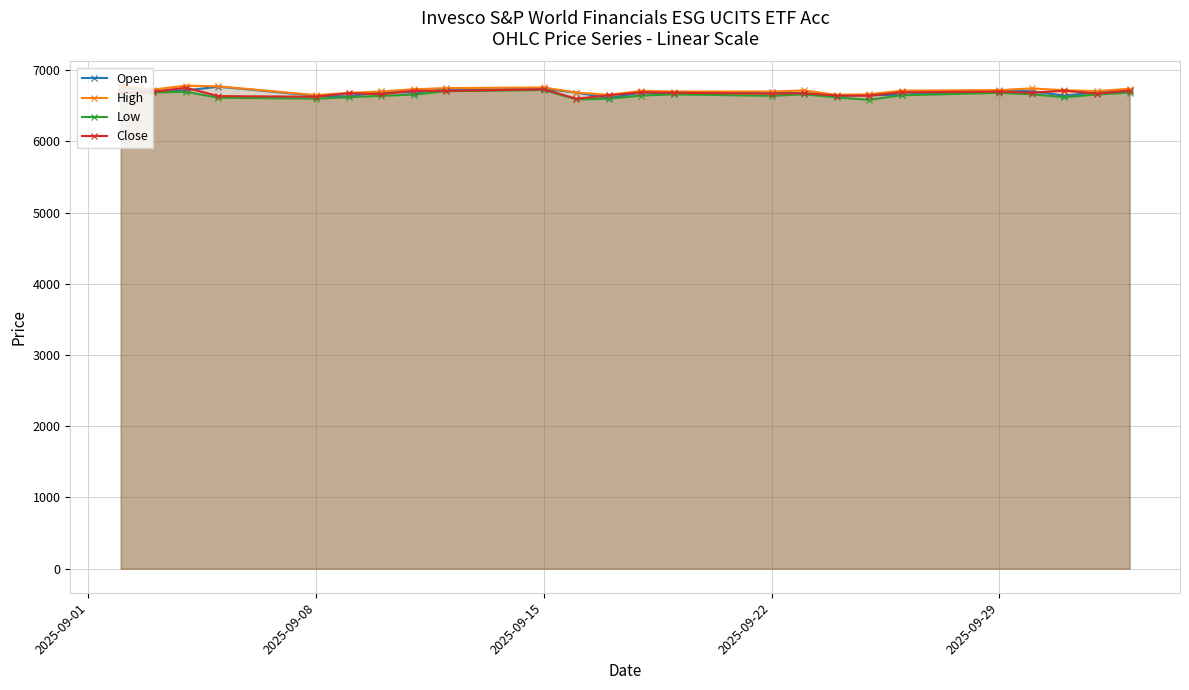

How many categories are shown in the chart?

24